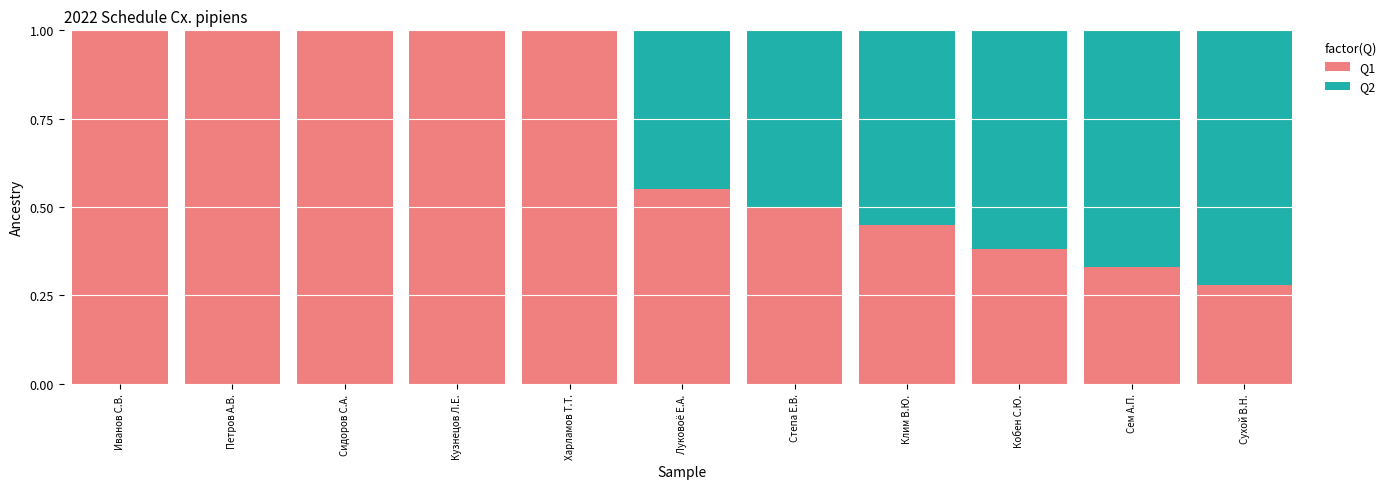

What is the highest value of the Q1 series?

1.0